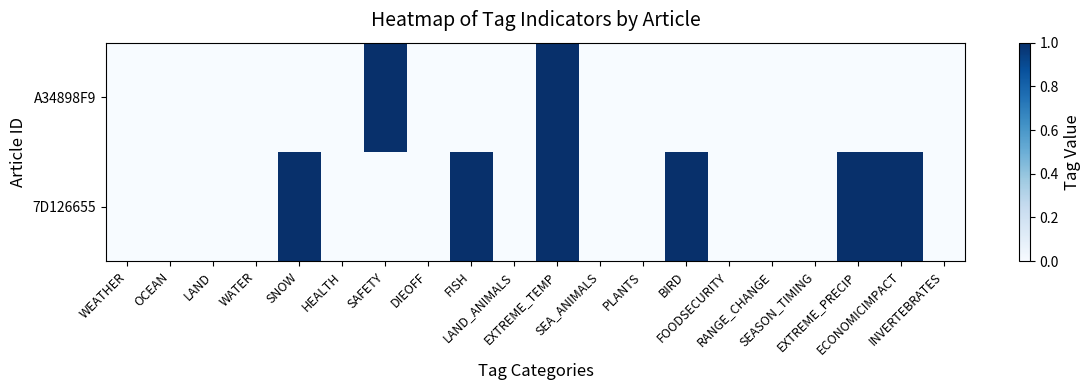

How many data points does each series have?

20